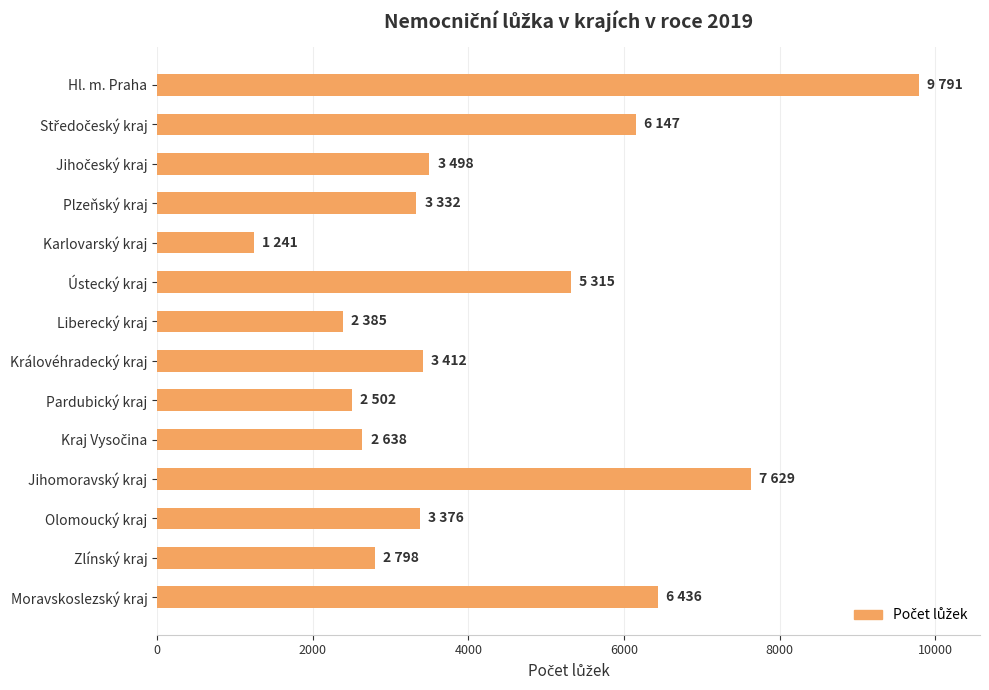

What is the label of the 11th bar from the top?

Jihomoravský kraj